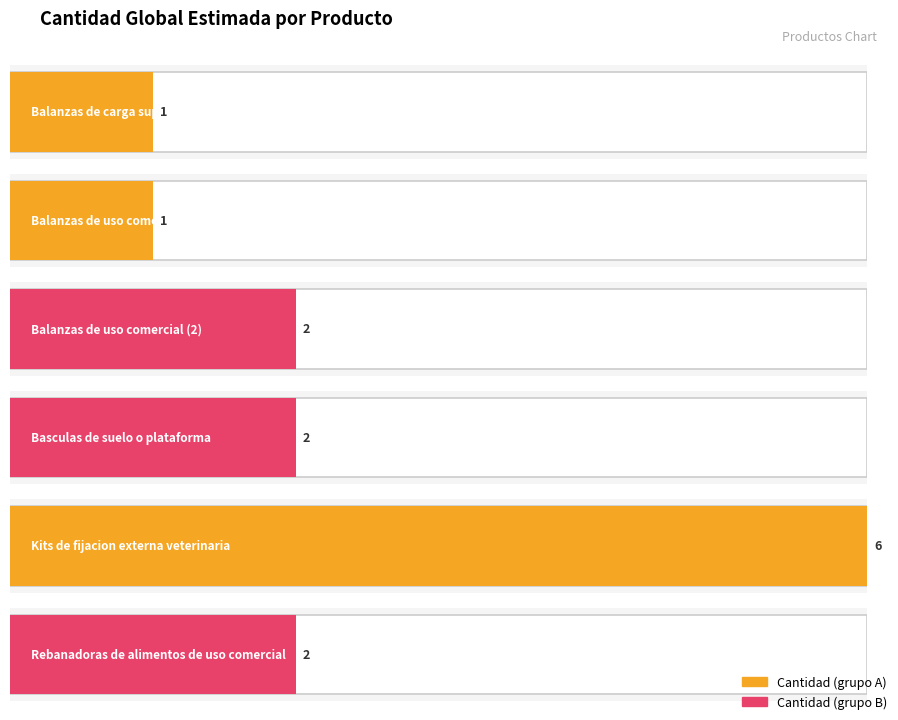

At which label does the data first exceed 2?

Kits de fijacion externa veterinaria